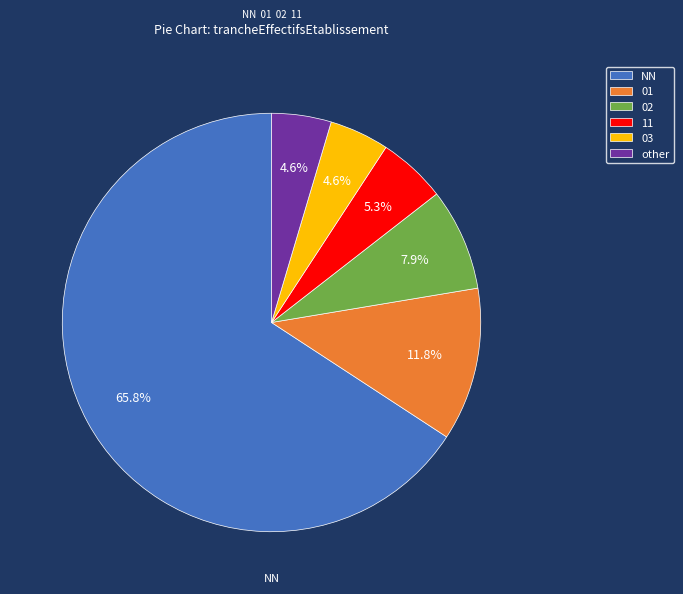

To the nearest percent, what is the average slice percentage?

17%